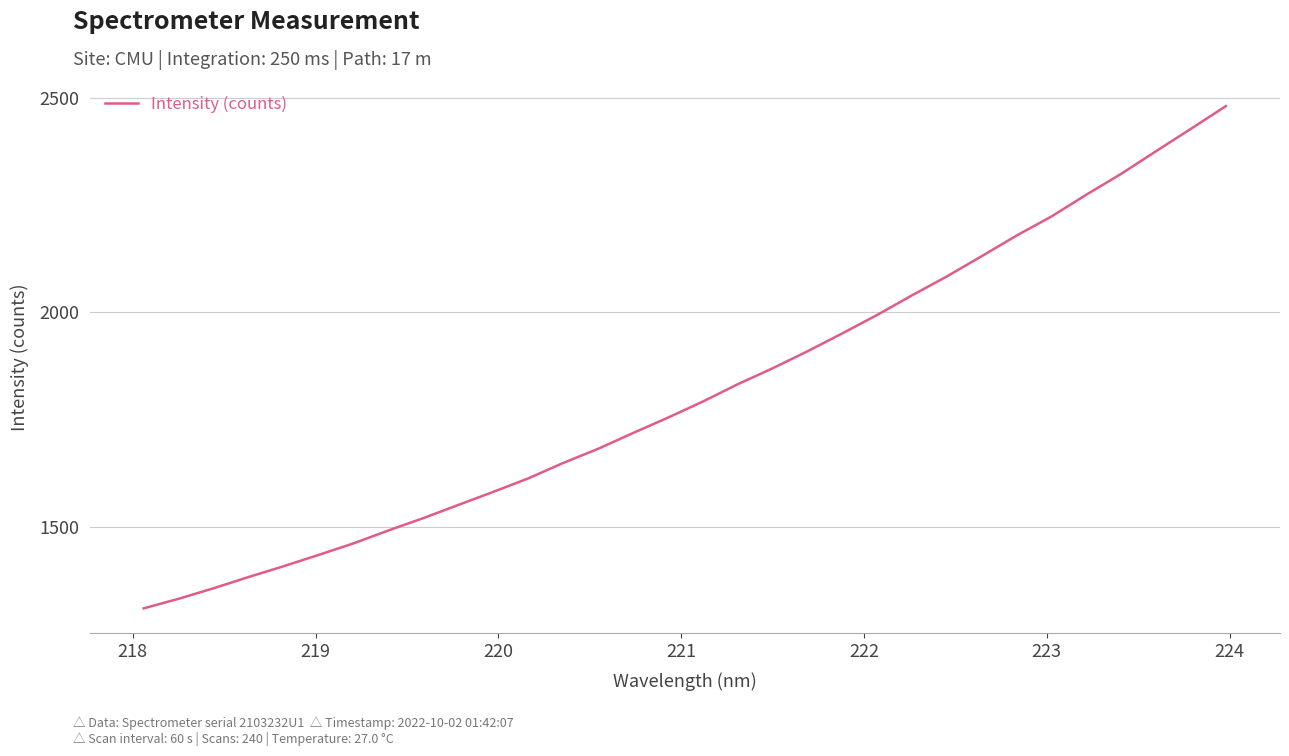

What is the difference between the maximum and minimum values?

1171.9